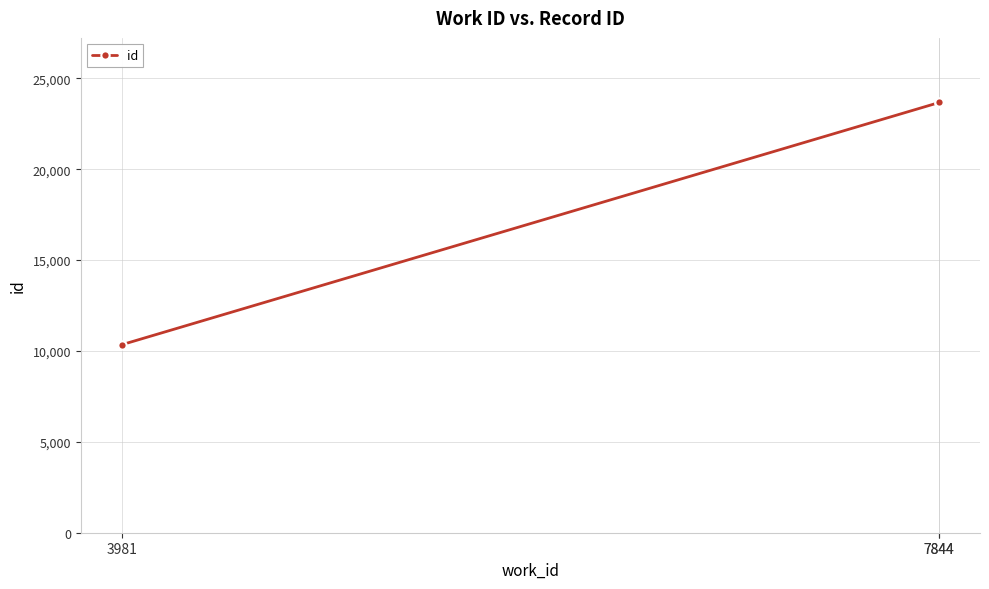

Reading right to left, list all the values displayed in this chart.

7844=23676	7844=23671	3981=10343